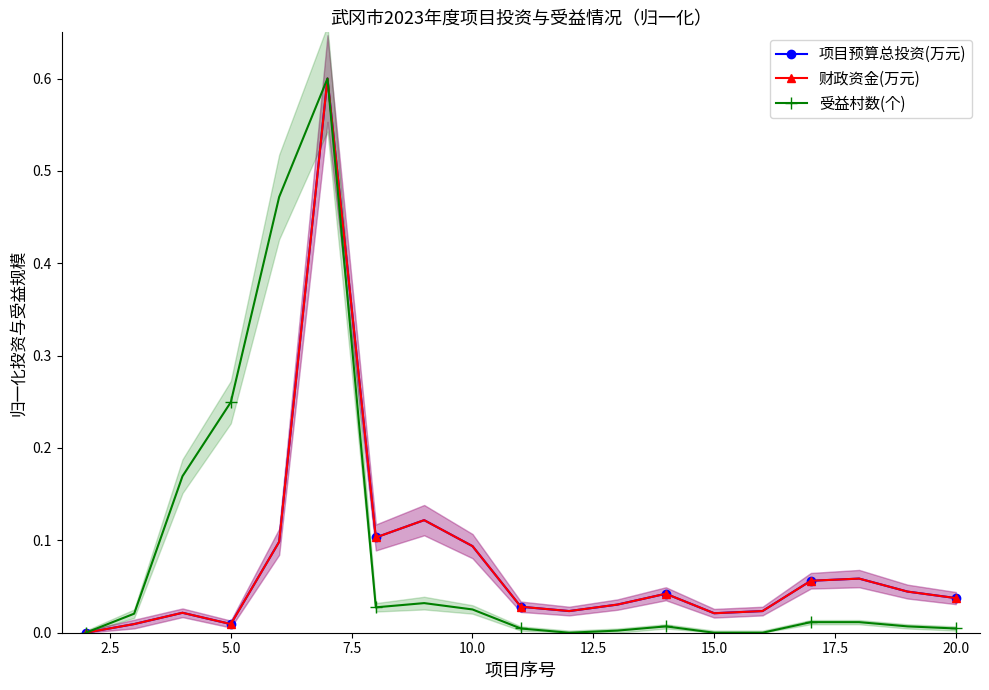

Which series has the largest total across all categories?

受益村数(个)